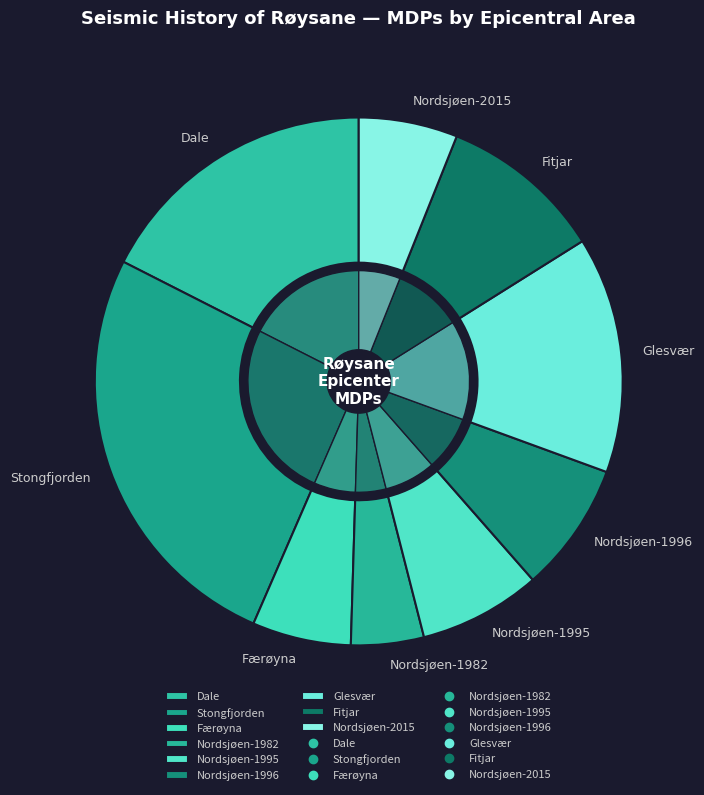

How many slices are in this pie chart?

9